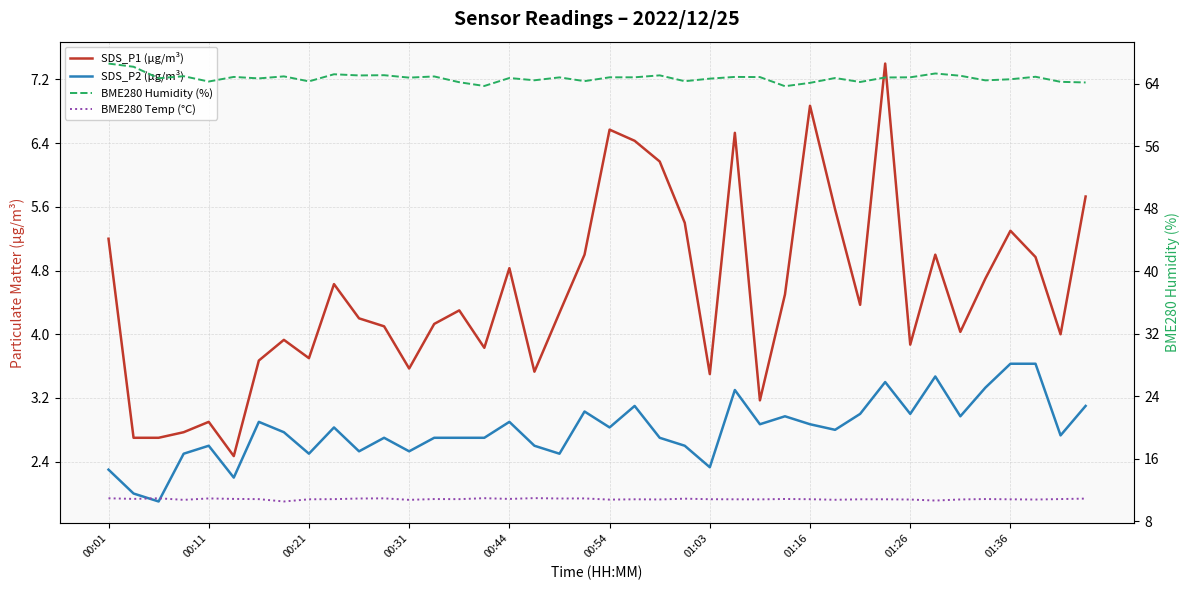

What is the difference between the second highest and second lowest values in the BME280 Temp (°C) series?

0.3